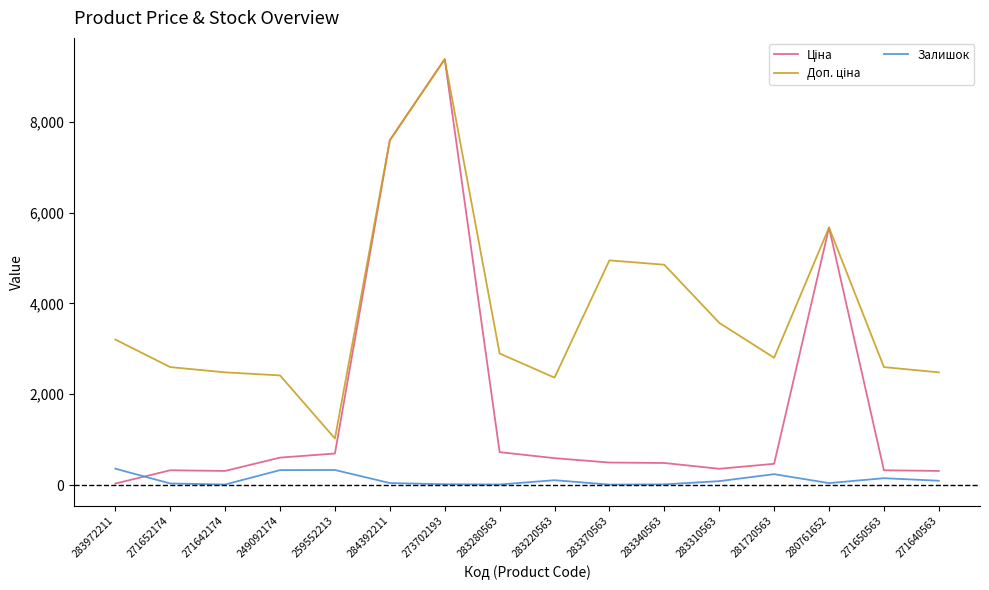

How many lines are shown in the chart?

3